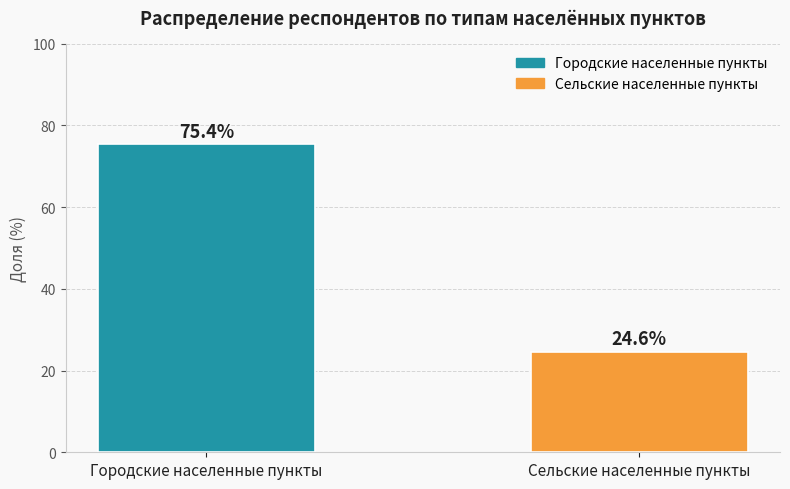

What is the change in value from Городские населенные пункты to Сельские населенные пункты?

-50.7